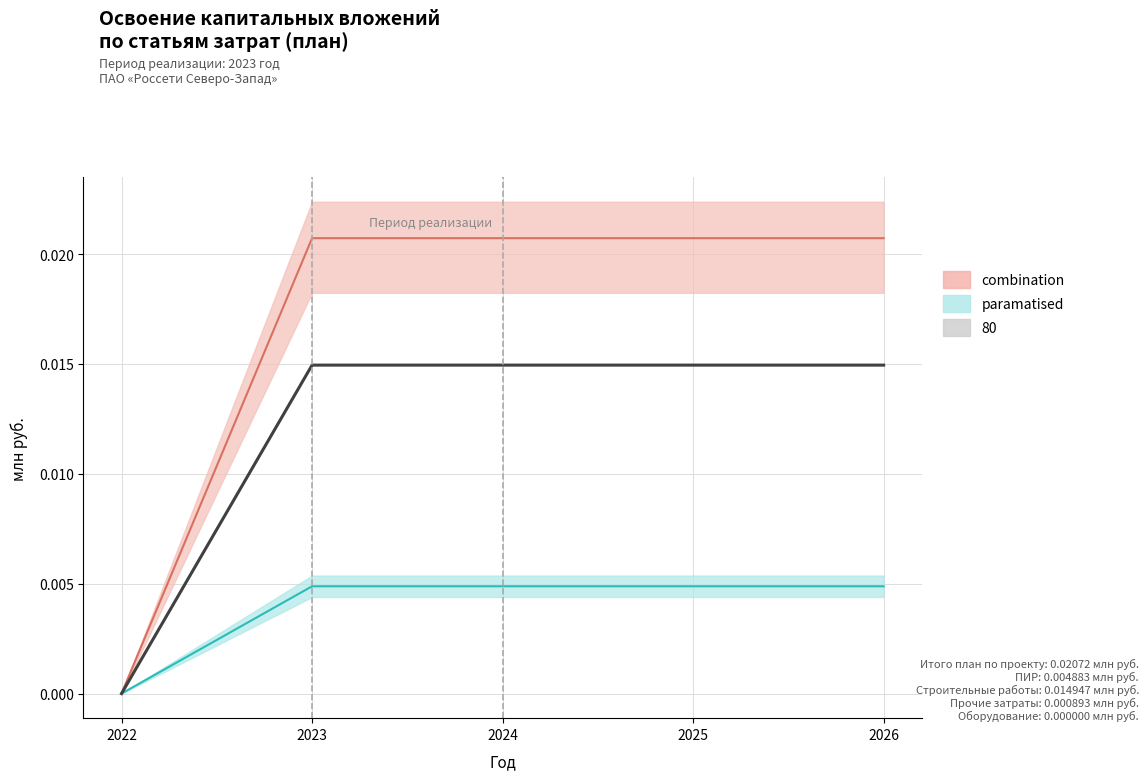

How many positive values are there?

4